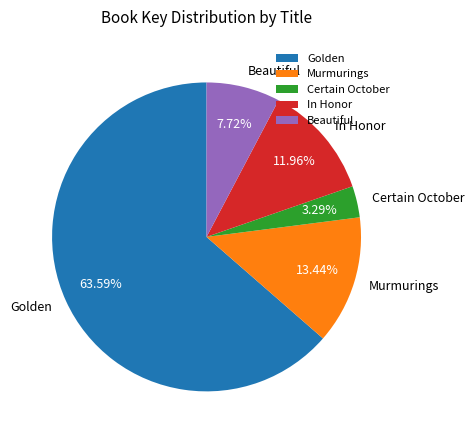

Do Golden and Certain October together represent more than half of the pie?

Yes